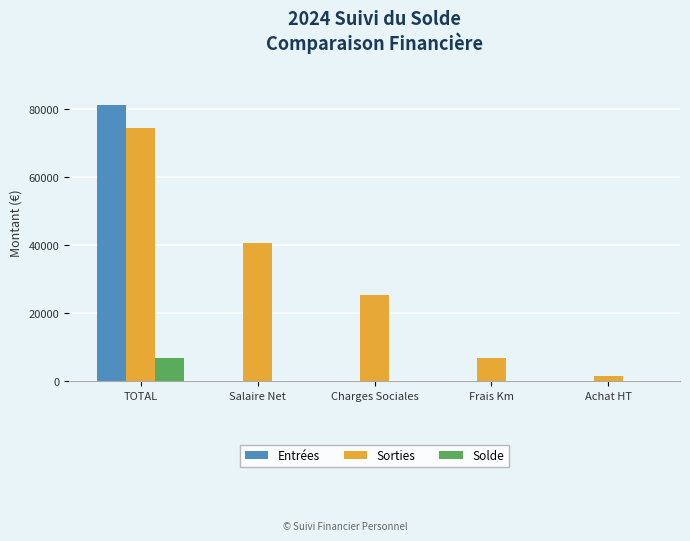

What is the total value across all series at Achat HT?

1689.7